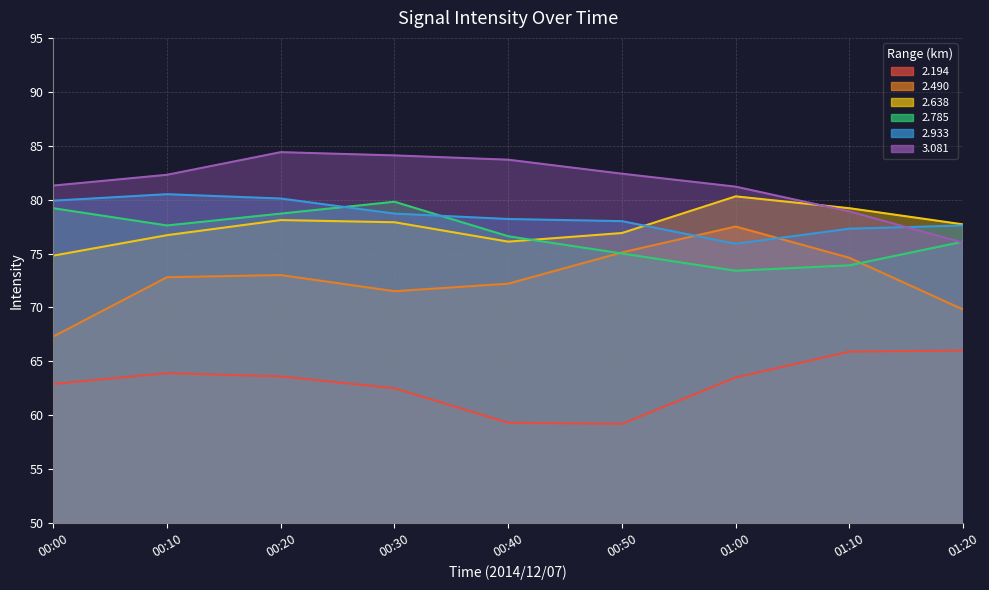

What is the label of the 1st point from the right?

01:20